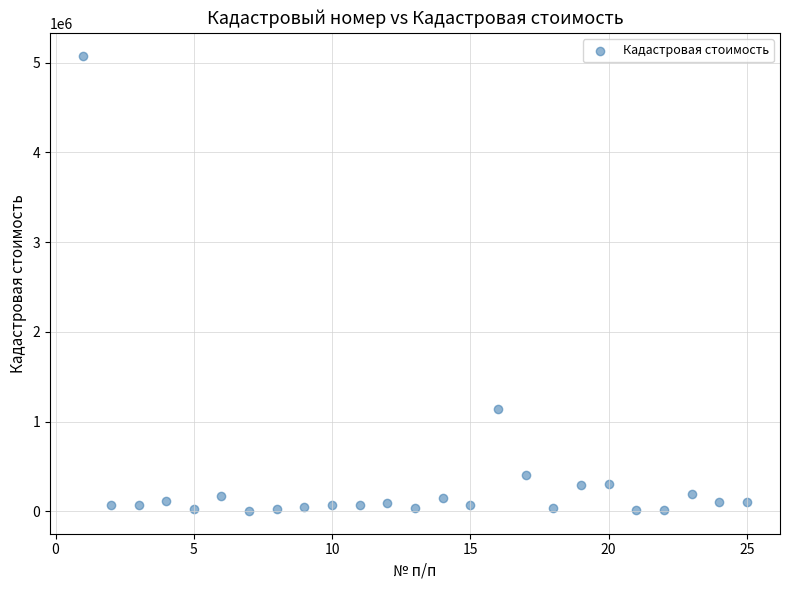

What is the range of X values (max minus min)?

24.0